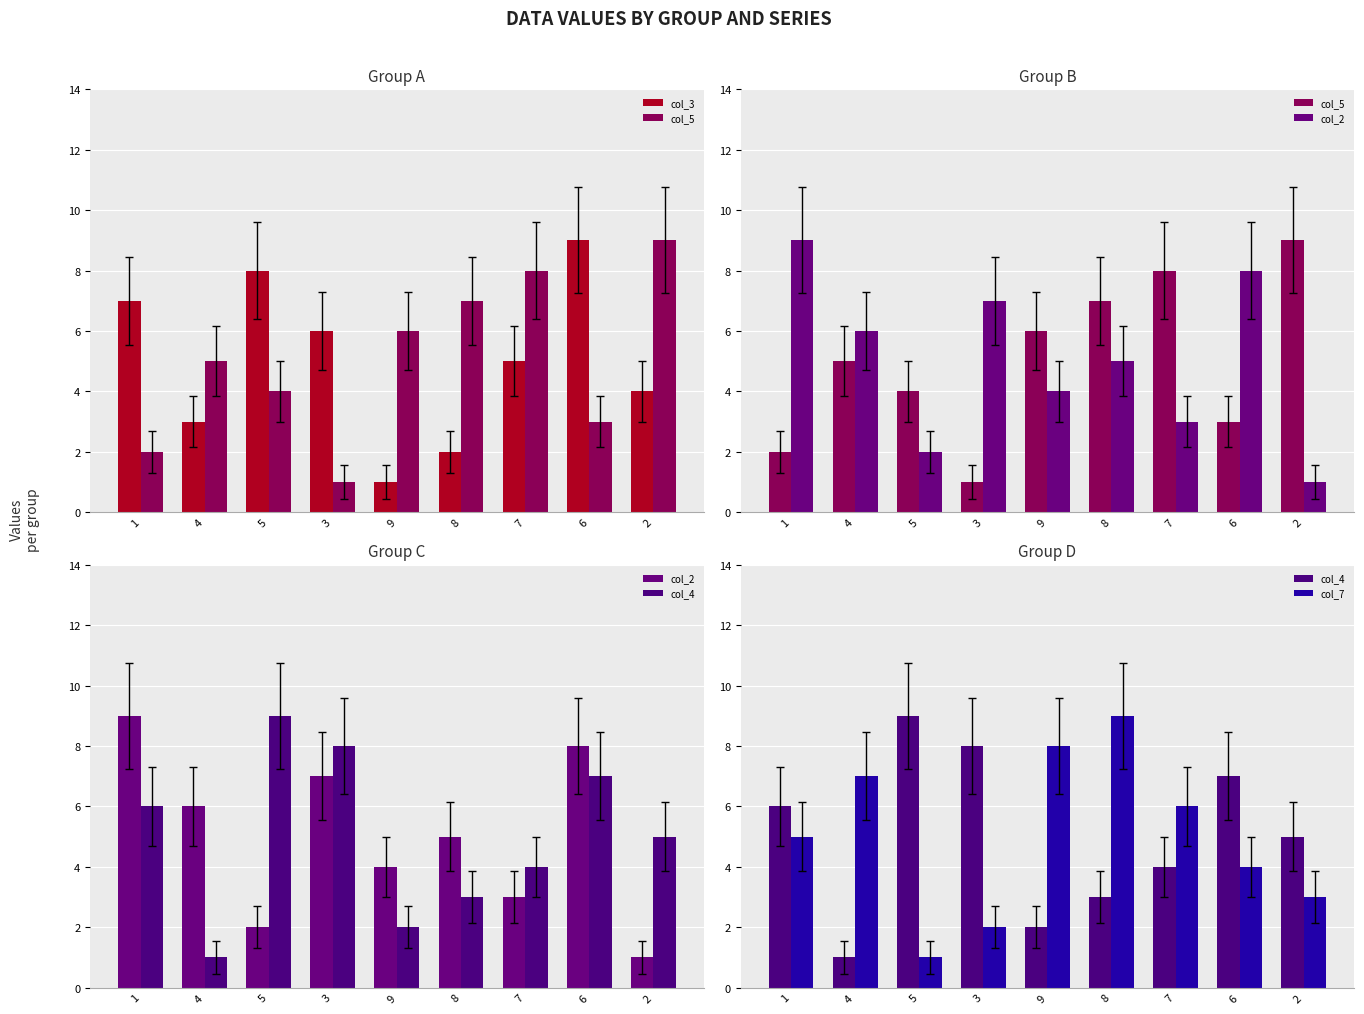

What is the minimum value shown in the chart?

1